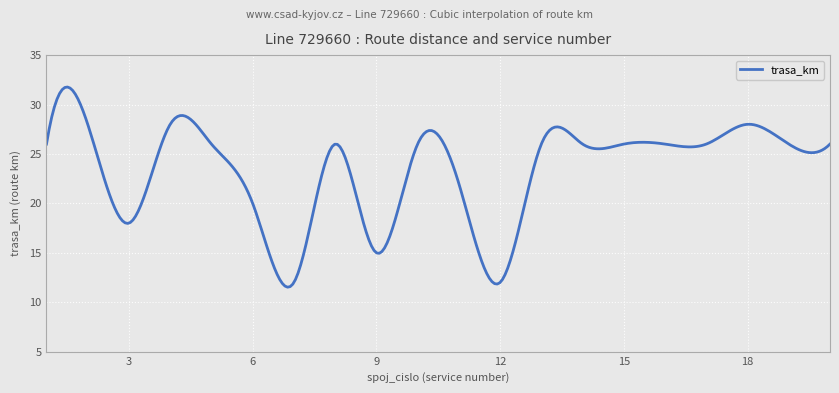

What is the maximum value shown in the chart?

31.8